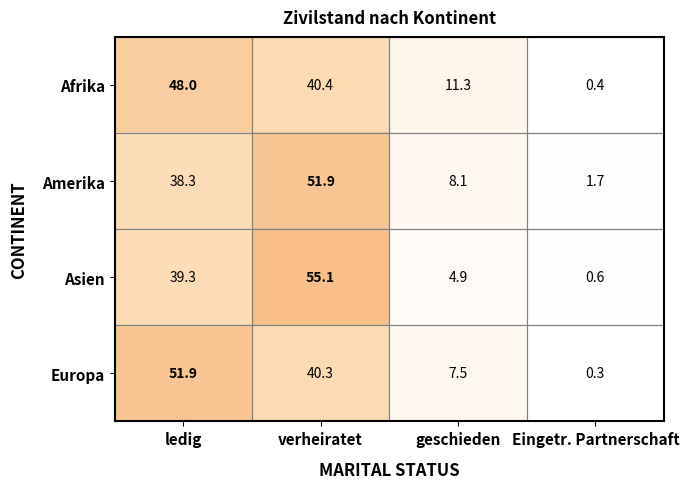

List the labels in order of Europa value, smallest first.

Eingetr. Partnerschaft, geschieden, verheiratet, ledig